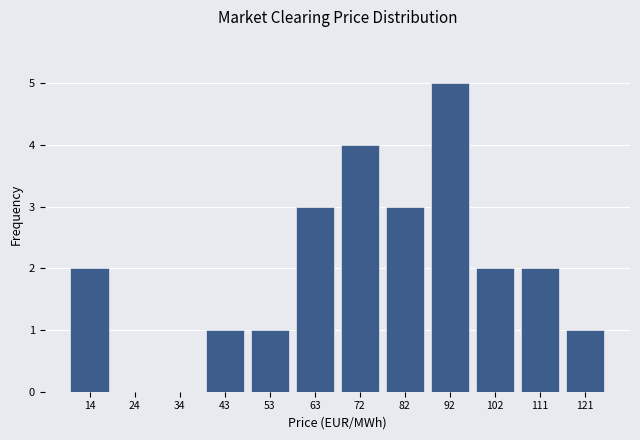

How tall is the bar that spans 97 to 106 on the x-axis? Neither the bar edges nor the heights are printed on the chart, so give them approximately, as read against the axes.

2